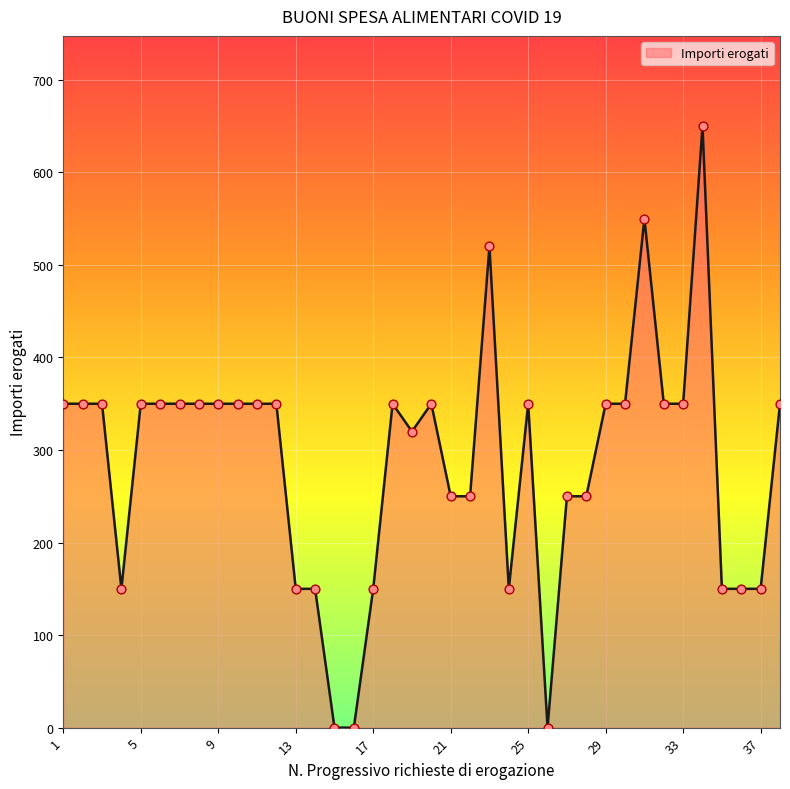

What is the greatest value displayed?

650